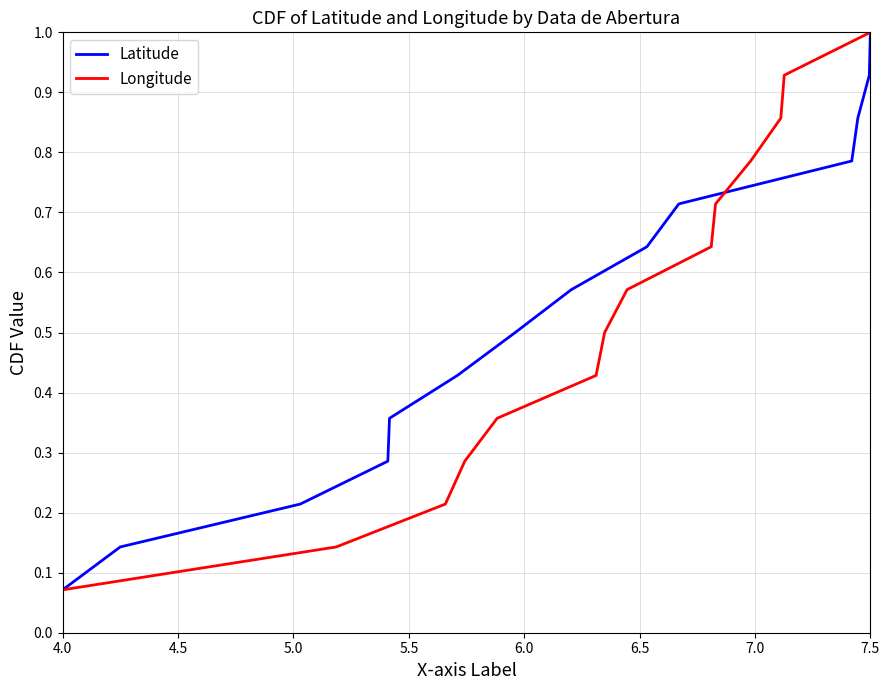

True or false: Longitude has more than 2 interior local peaks.

False